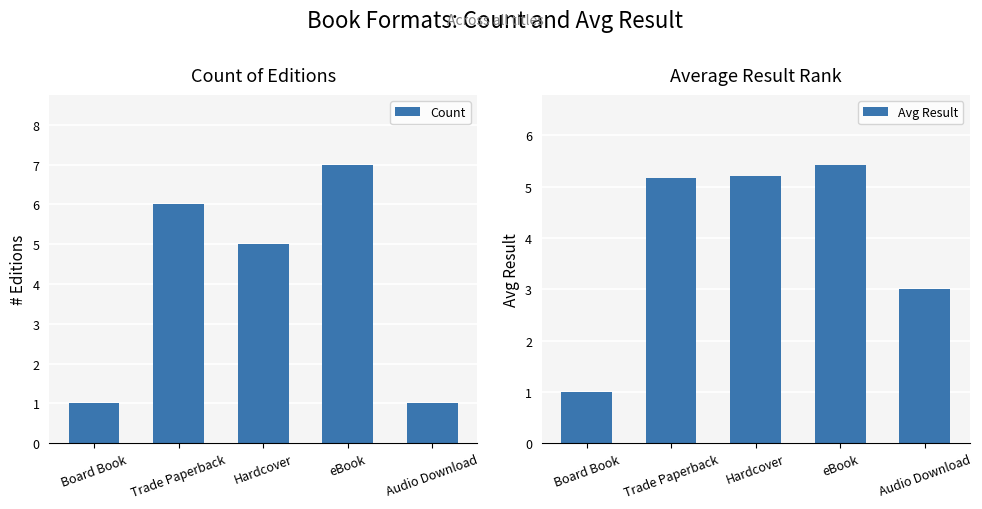

Where does the Count series first go above 5?

Trade Paperback